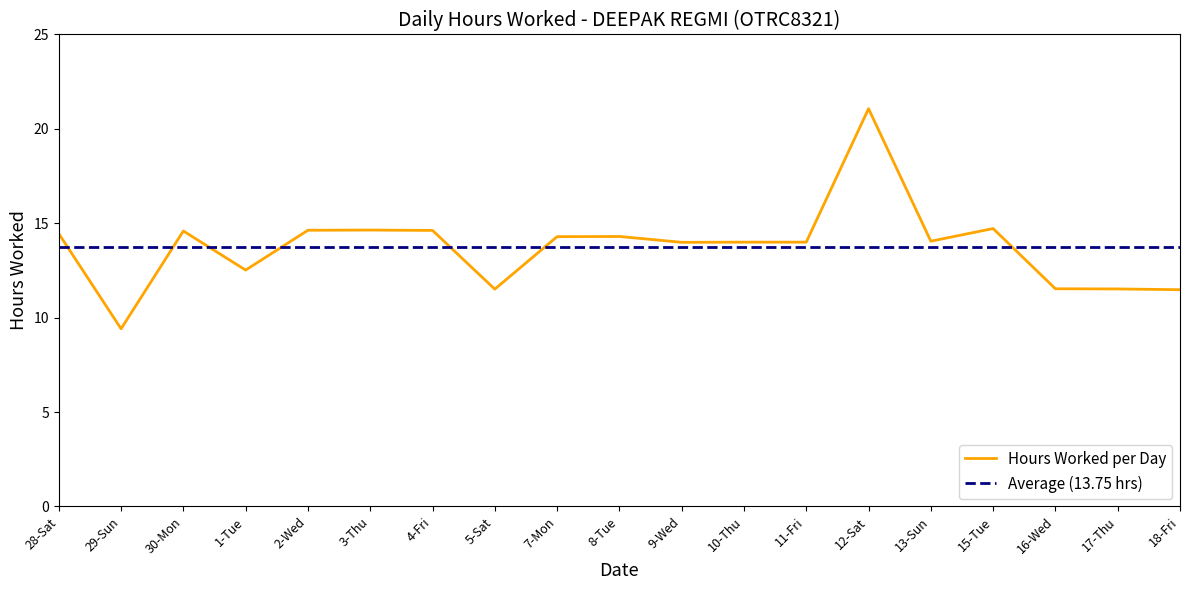

What is the maximum value shown in the chart?

21.1